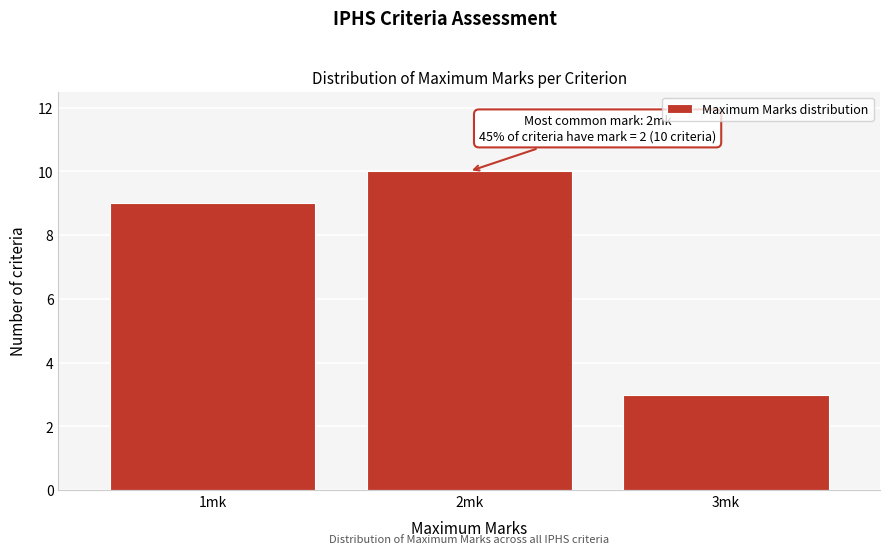

Reading left to right, extract all data points from this chart.

9	10	3